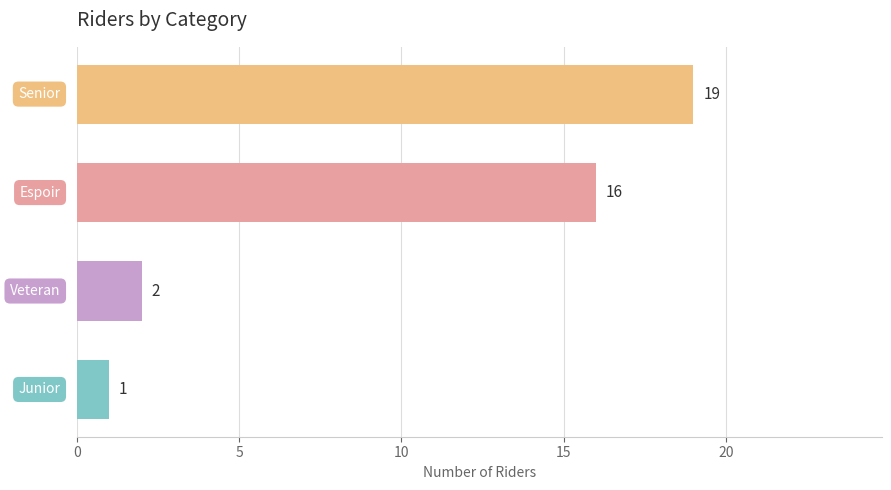

What is the maximum value shown in the chart?

19